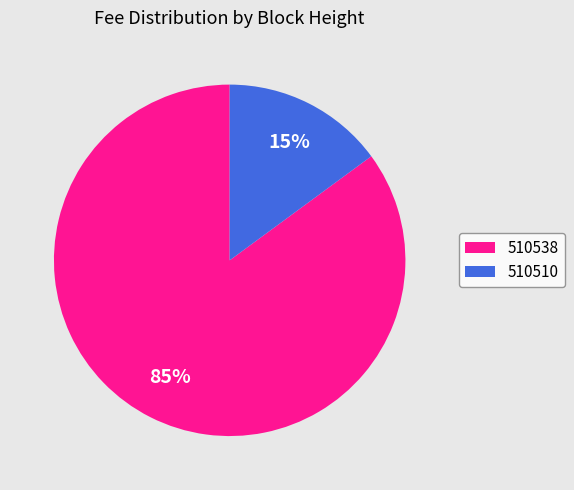

To the nearest percent, what is the difference between the largest and smallest slice percentages?

70%